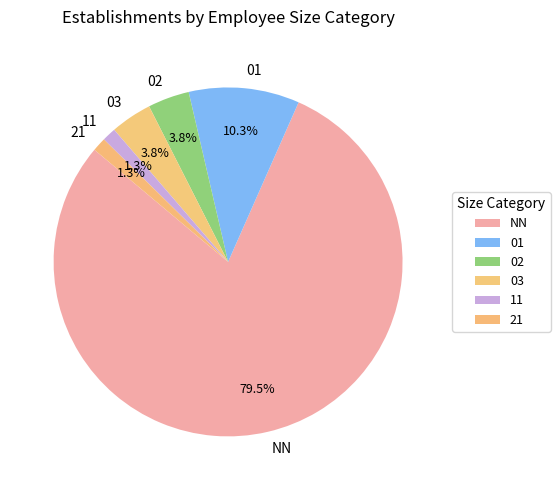

Which slice is the largest?

NN